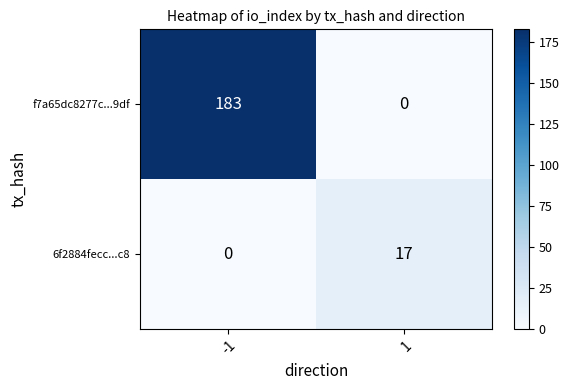

What is the sum of all 6f2884fecc...c8 values?

17